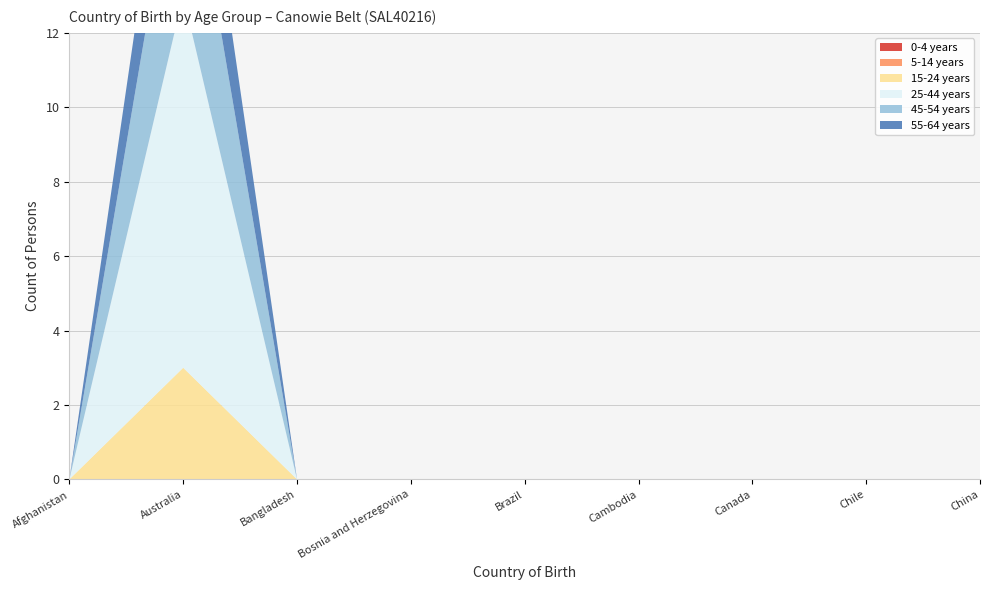

Reading left to right, transcribe all the data shown in this chart.

0-4 years: Afghanistan=0	Australia=0	Bangladesh=0	Bosnia and Herzegovina=0	Brazil=0	Cambodia=0	Canada=0	Chile=0	China=0
5-14 years: Afghanistan=0	Australia=0	Bangladesh=0	Bosnia and Herzegovina=0	Brazil=0	Cambodia=0	Canada=0	Chile=0	China=0
15-24 years: Afghanistan=0	Australia=3	Bangladesh=0	Bosnia and Herzegovina=0	Brazil=0	Cambodia=0	Canada=0	Chile=0	China=0
25-44 years: Afghanistan=0	Australia=10	Bangladesh=0	Bosnia and Herzegovina=0	Brazil=0	Cambodia=0	Canada=0	Chile=0	China=0
45-54 years: Afghanistan=0	Australia=5	Bangladesh=0	Bosnia and Herzegovina=0	Brazil=0	Cambodia=0	Canada=0	Chile=0	China=0
55-64 years: Afghanistan=0	Australia=3	Bangladesh=0	Bosnia and Herzegovina=0	Brazil=0	Cambodia=0	Canada=0	Chile=0	China=0